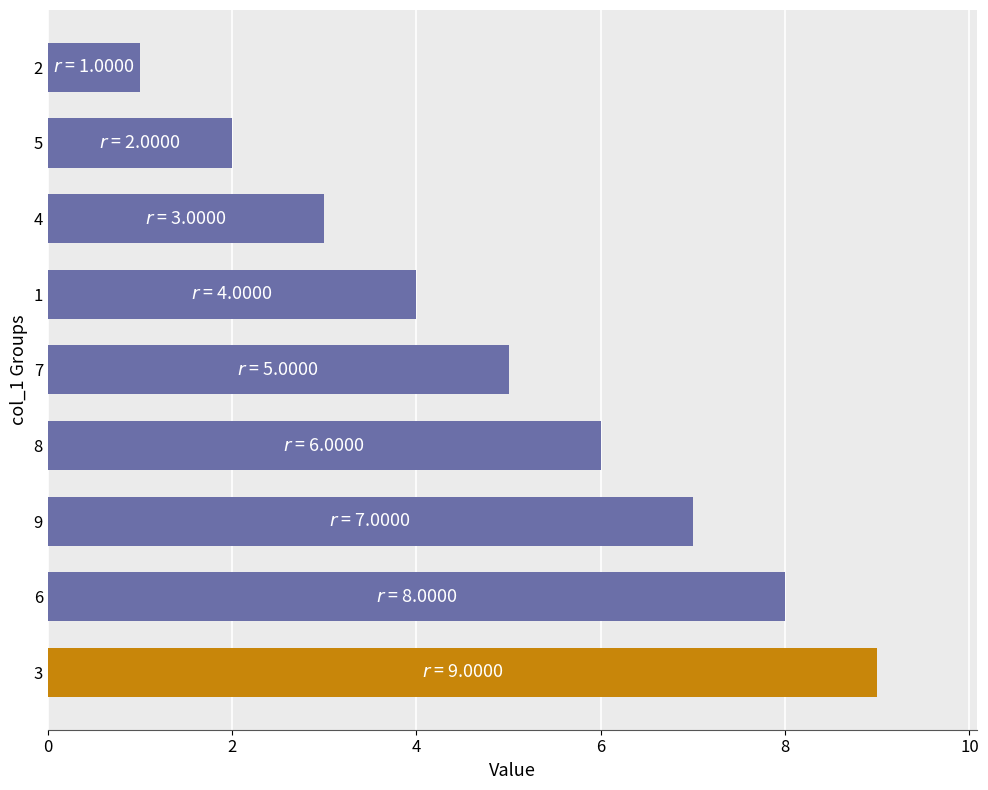

Reading top to bottom, transcribe all the data shown in this chart.

2=1	5=2	4=3	1=4	7=5	8=6	9=7	6=8	3=9